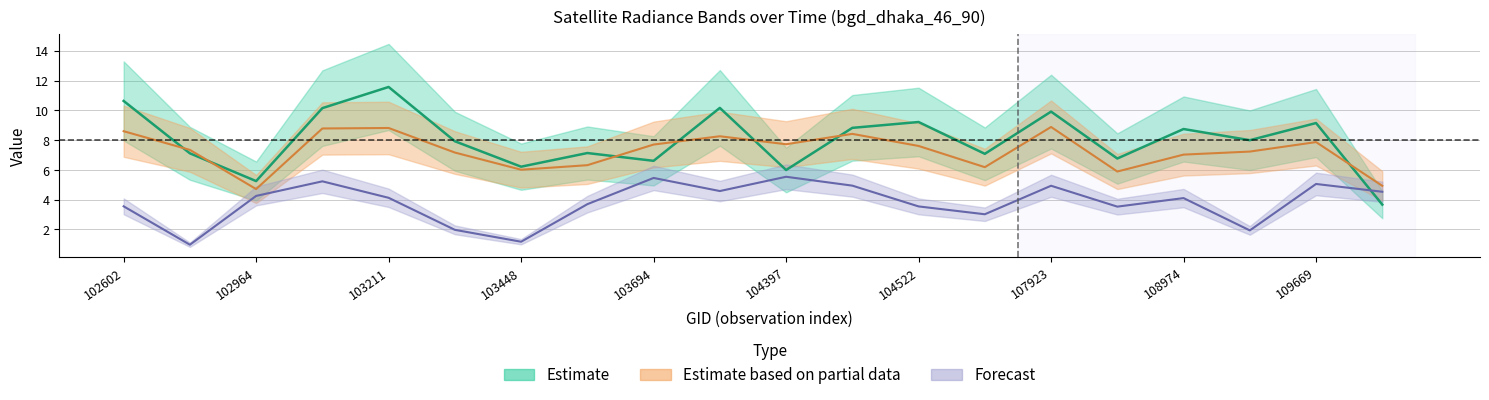

What is the value of the rade9_aggzone_norm point at the 11th from the left?

7.7